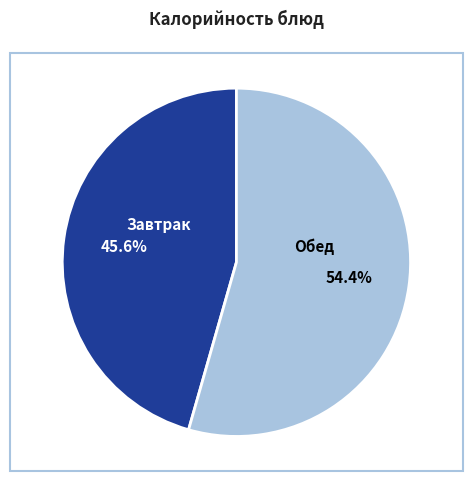

To the nearest percent, what is the difference between the largest and smallest slice percentages?

9%